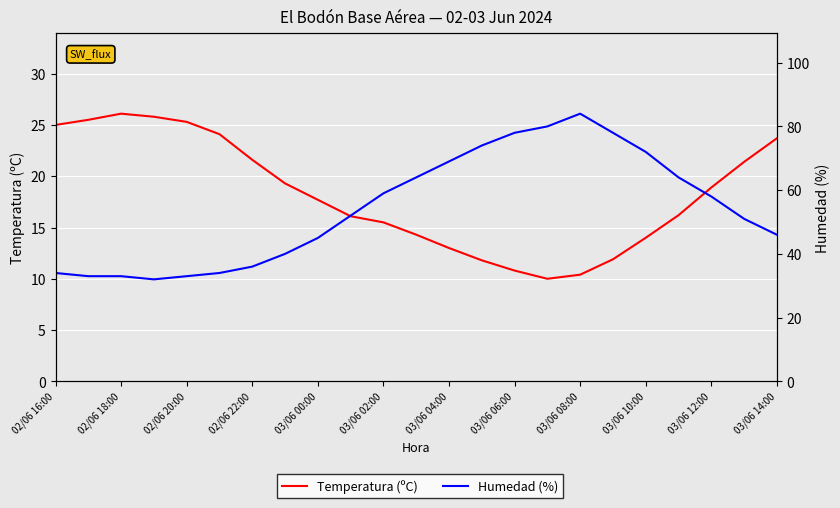

Does the chart display data point markers on the line(s)?

No